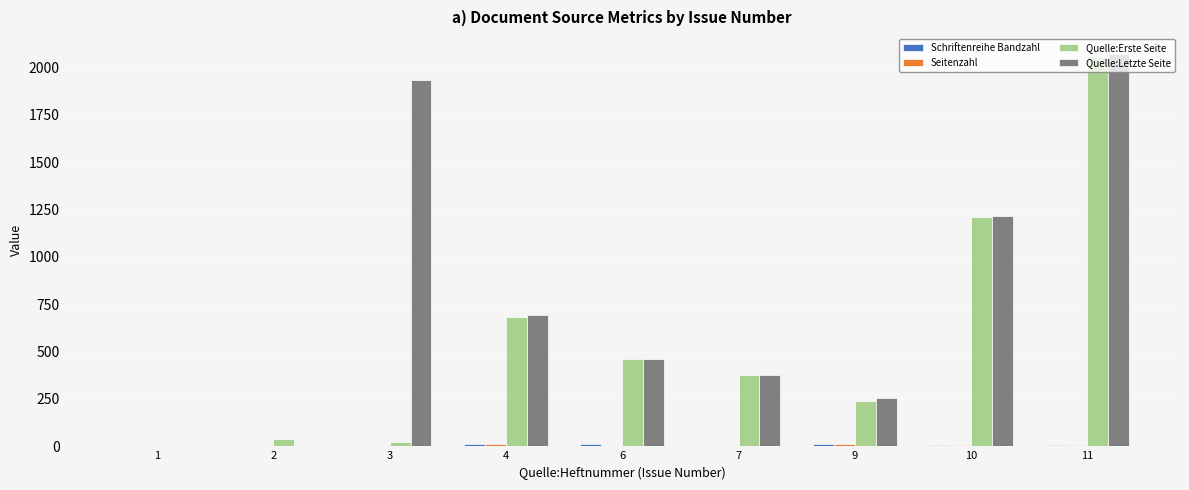

What is the greatest value displayed?

2073